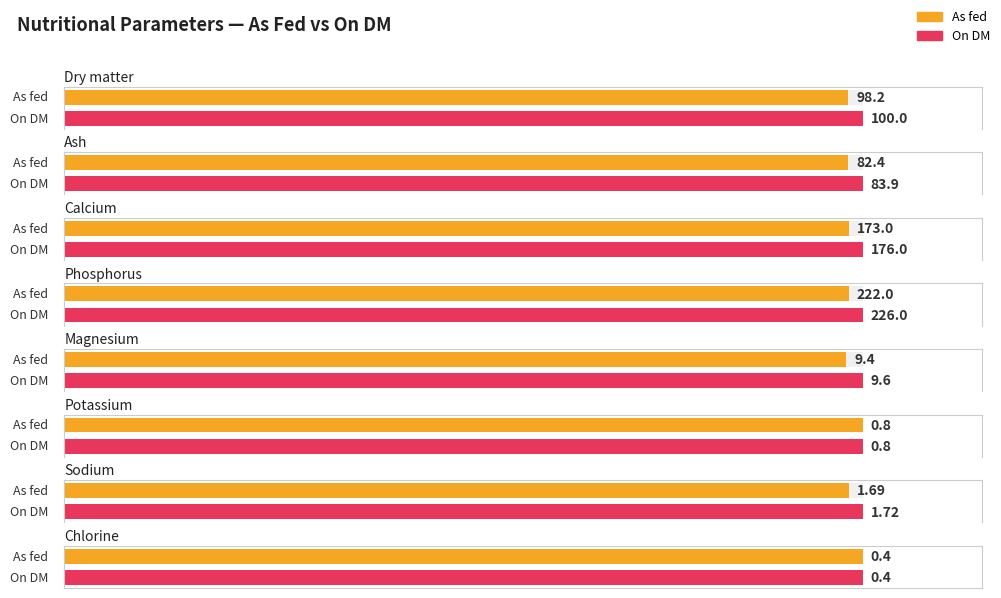

Are the bars horizontal?

Yes